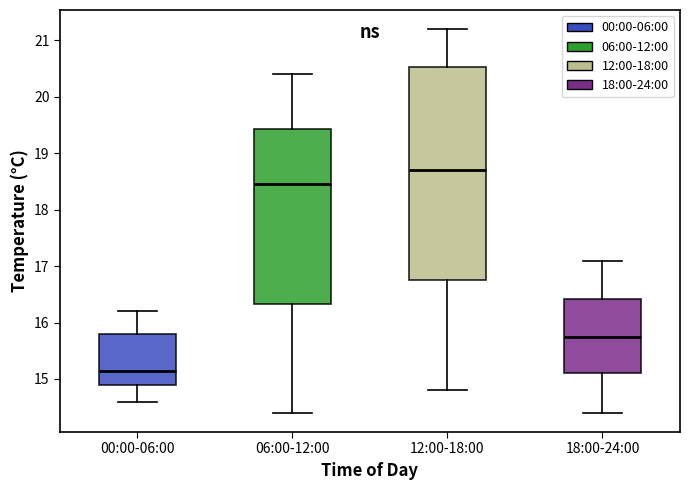

Reading left to right, read every box against the y-axis: the position of its median line, the range the box covers, and the ends of its whiskers. The values are not printed on the chart, so give them approximately, as read against the axis.

00:00-06:00: median 15.2, box 14.9 to 15.8, whiskers 14.6 to 16.2
06:00-12:00: median 18.5, box 16.3 to 19.4, whiskers 14.4 to 20.4
12:00-18:00: median 18.7, box 16.8 to 20.5, whiskers 14.8 to 21.2
18:00-24:00: median 15.8, box 15.1 to 16.4, whiskers 14.4 to 17.1